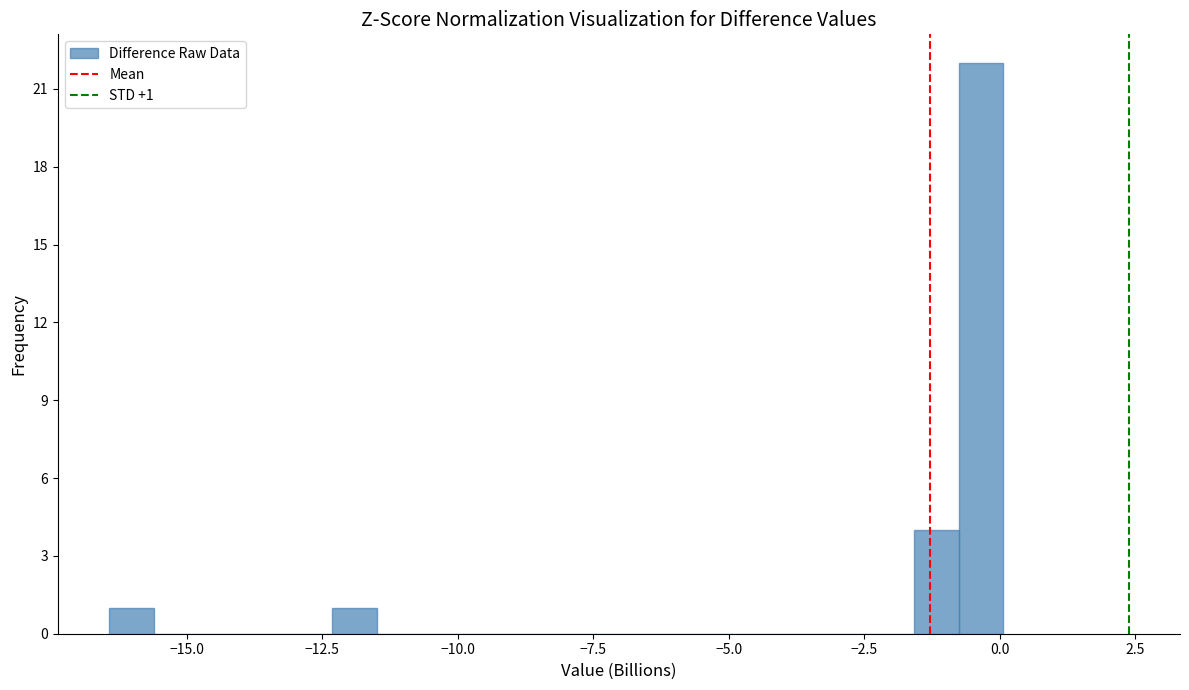

Read against the x-axis, roughly where is the centre of the tallest bar?

-0.5